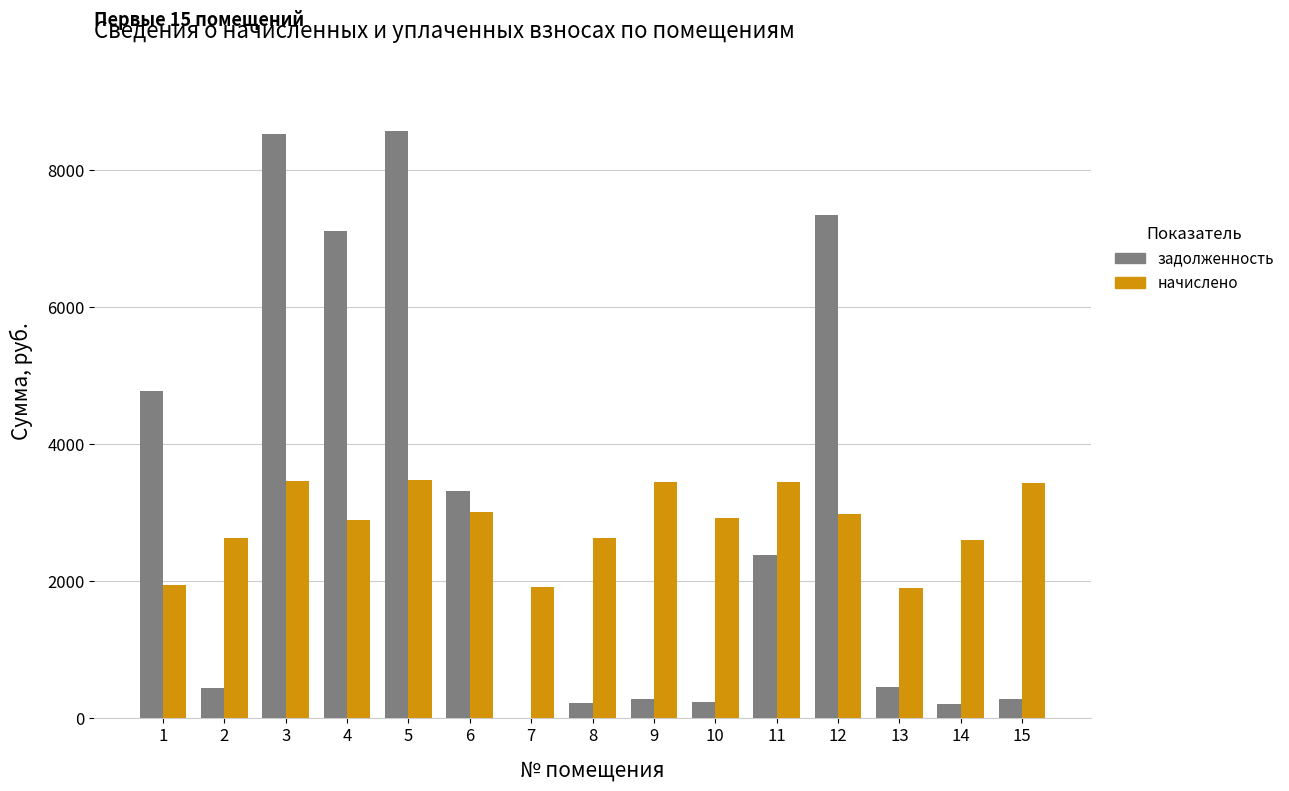

What is the spread (max minus min) of values at 10?

2674.0